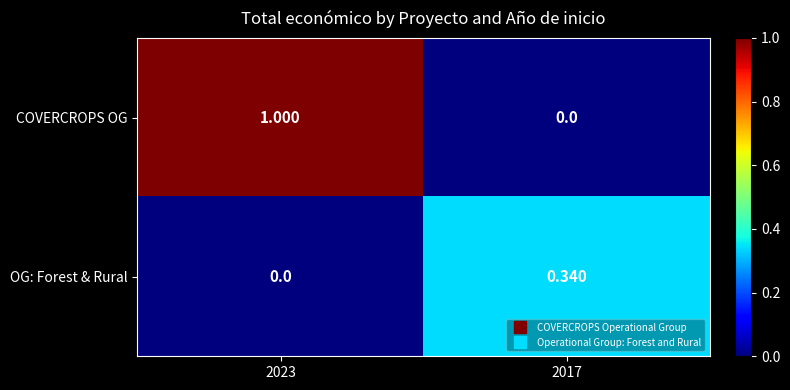

Rank the series by their average value, from lowest to highest.

OG: Forest & Rural, COVERCROPS OG